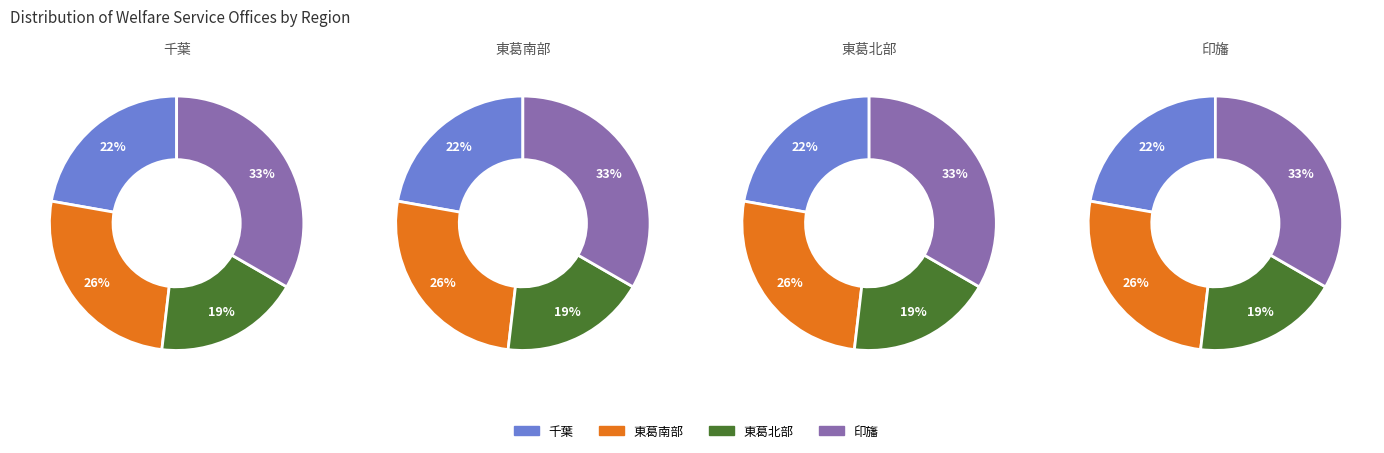

To the nearest percent, what percentage of the pie is 印旛?

33%